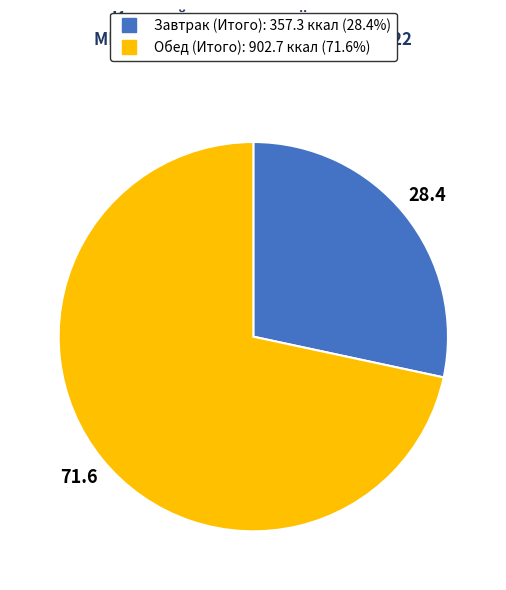

Is the sum of Обед (Итого) and Завтрак (Итого) greater than half?

Yes